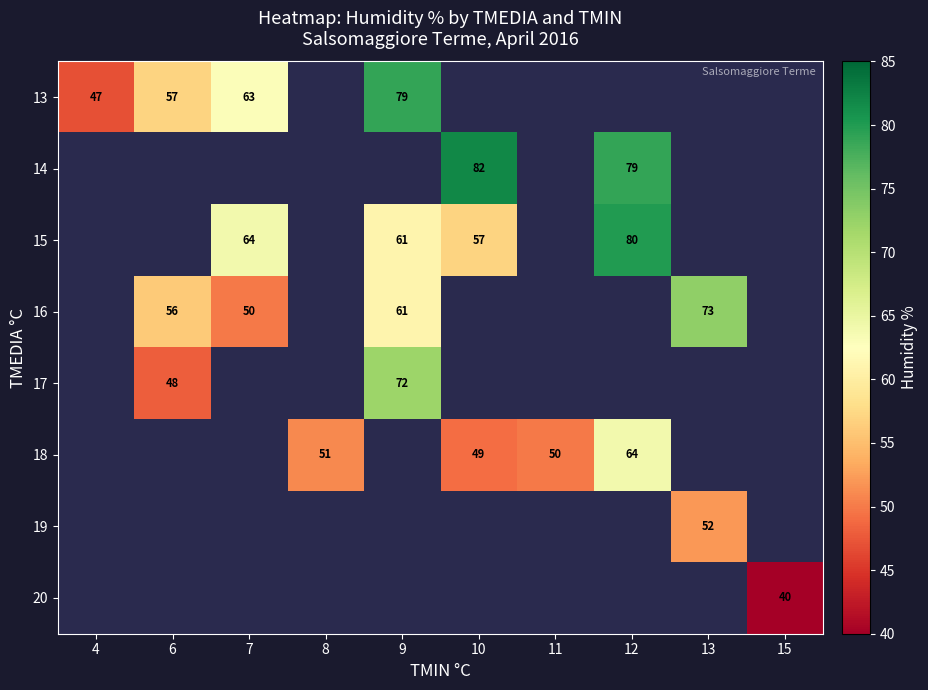

True or false: 14 has a value of 82 at 10.

True